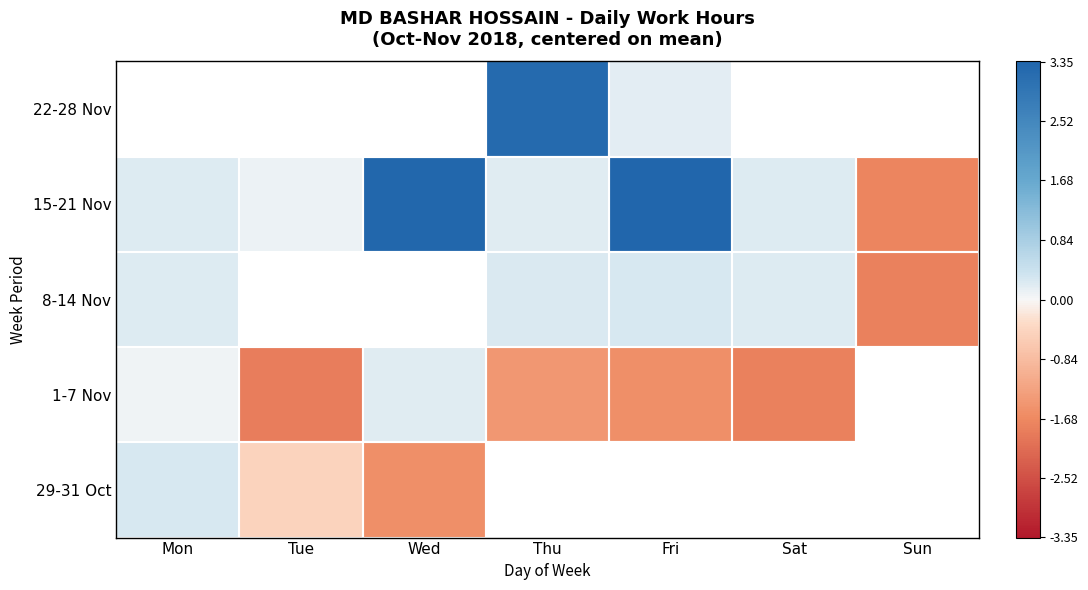

Which category has the lowest value in the 1-7 Nov series?

Tue